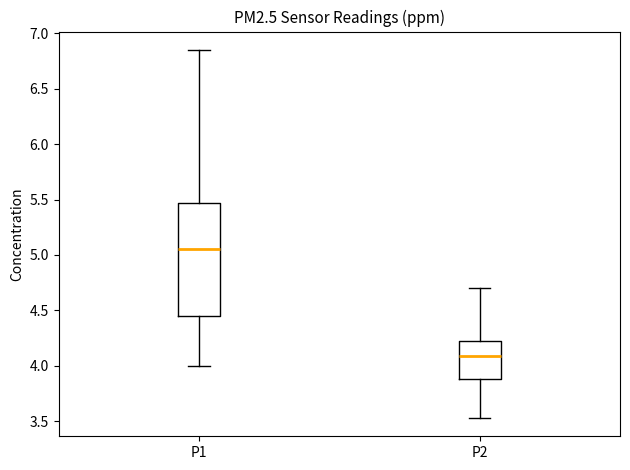

Reading left to right, transcribe this box plot: for each box, give where its median line is, the range the box spans, and where its two whiskers end, as read against the y-axis. The values are not printed on the chart, so give them approximately, as read against the axis.

P1: median 5.05, box 4.45 to 5.45, whiskers 4.00 to 6.85
P2: median 4.10, box 3.90 to 4.20, whiskers 3.55 to 4.70